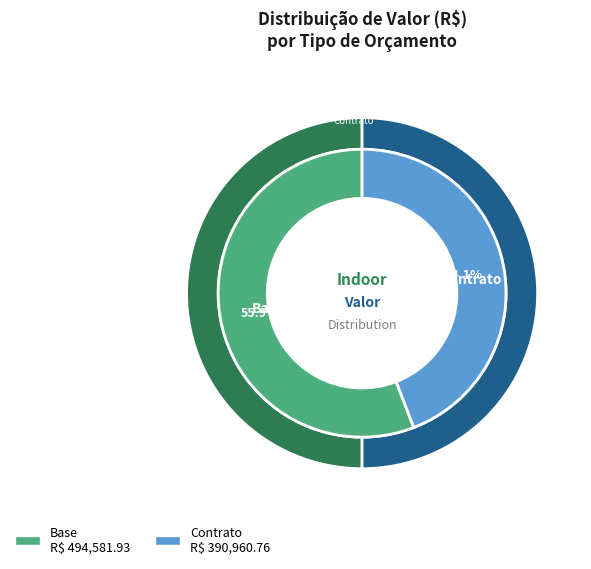

Between Contrato and Base, which is larger?

Base